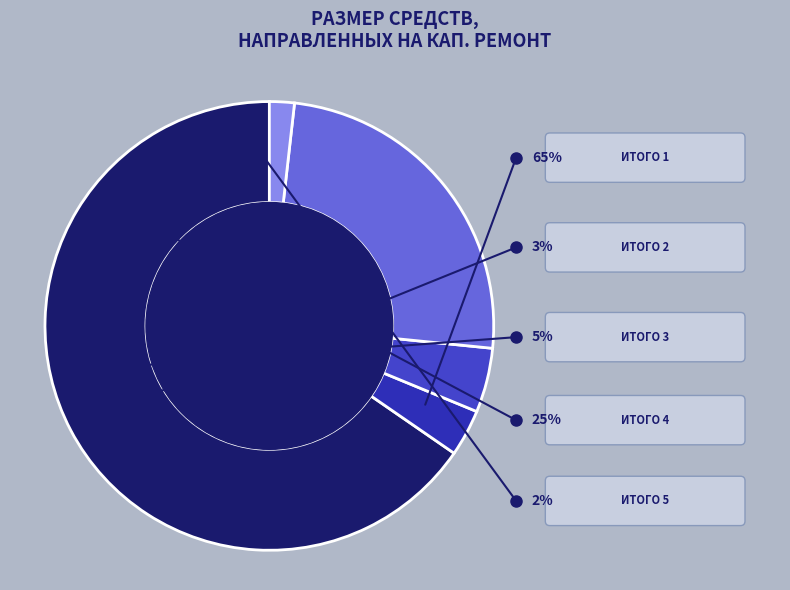

What is the largest slice in the pie chart?

Итого 1